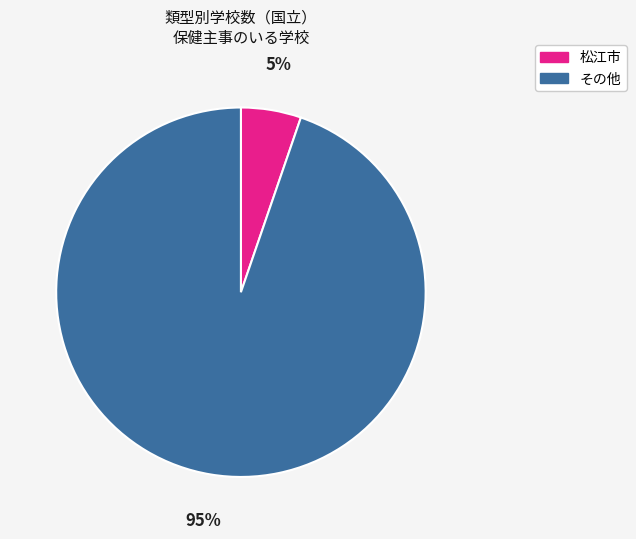

Is there any slice that represents more than half of the pie?

Yes